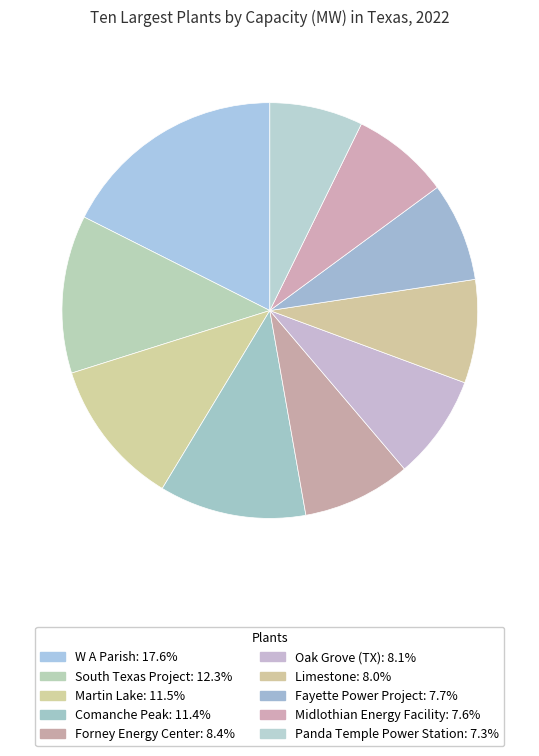

Do W A Parish and Fayette Power Project together represent more than half of the pie?

No